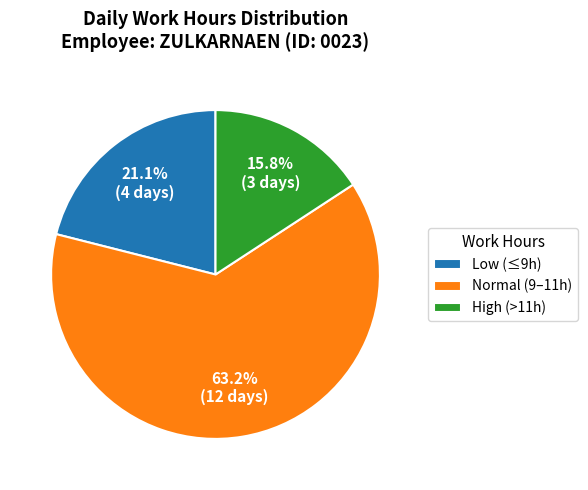

How many slices are in this pie chart?

3